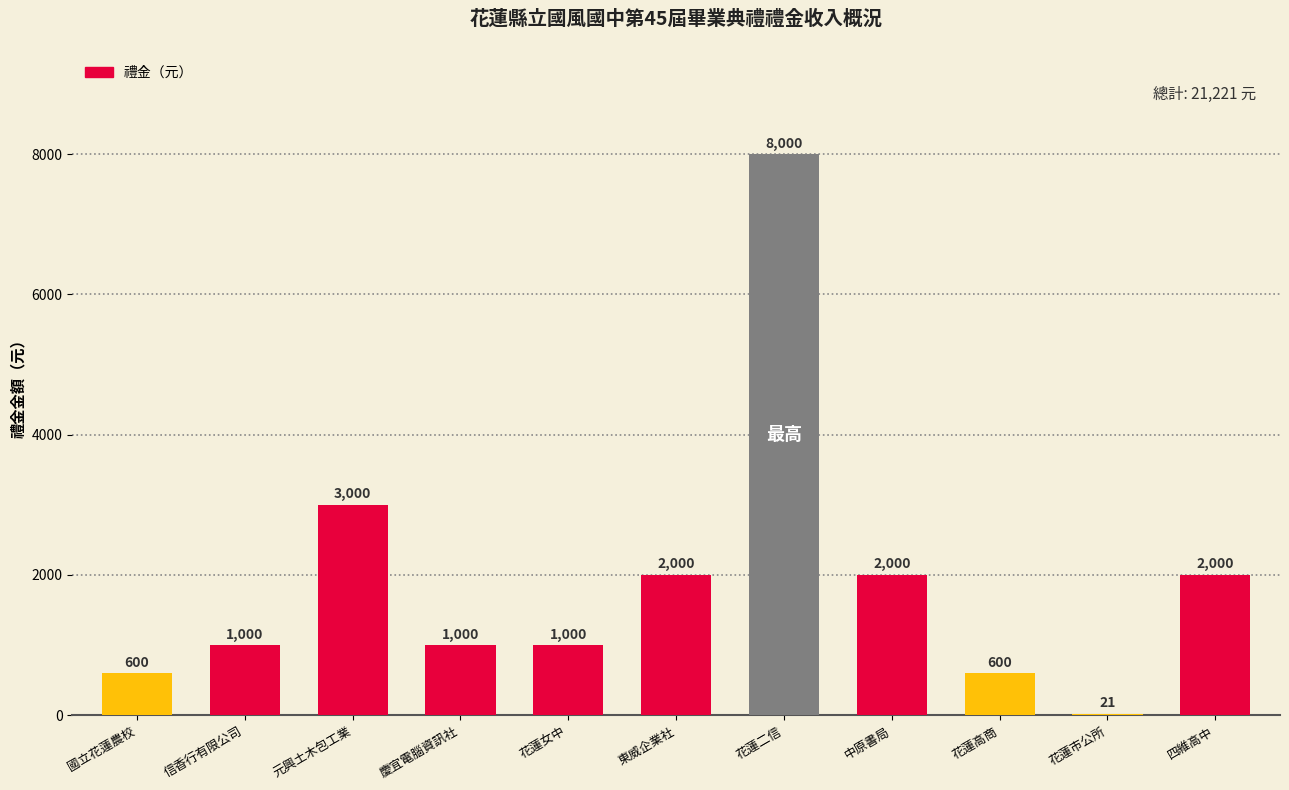

Where is the data nearest to the value 4010?

元興土木包工業